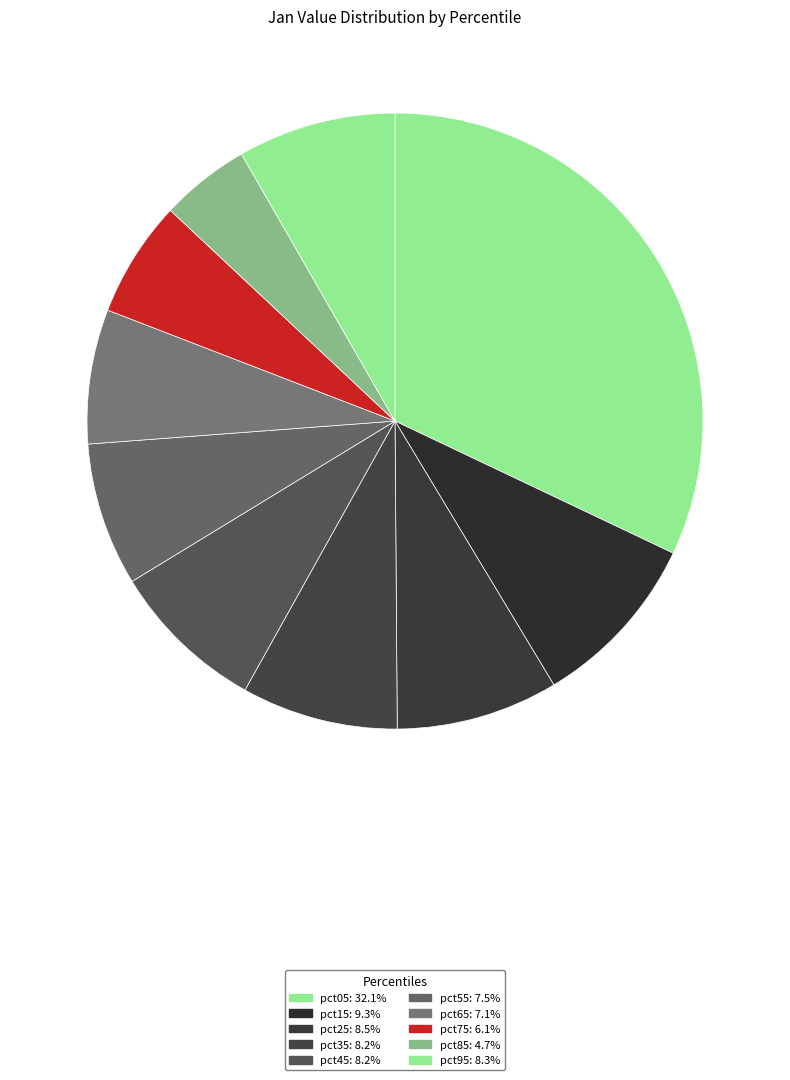

Count the number of slices in the pie.

10